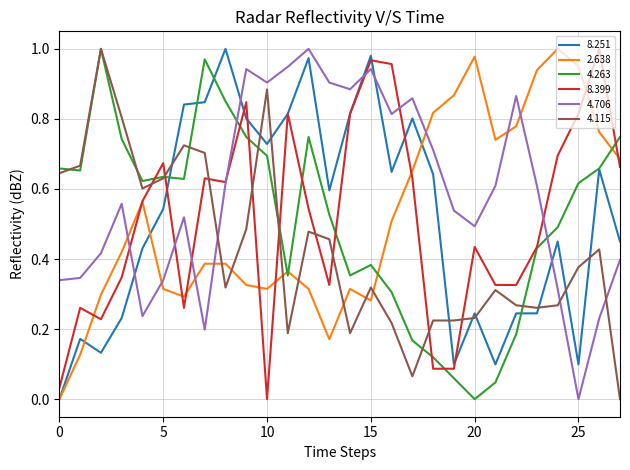

How many intersections are there between 4.706 and 8.251?

5